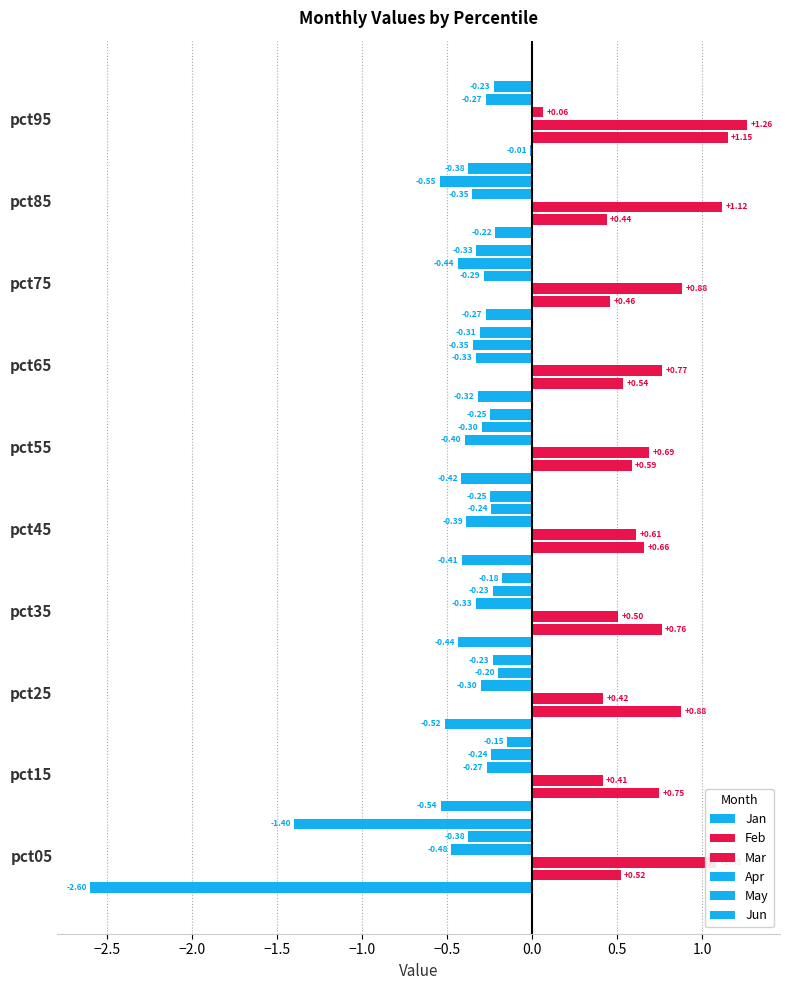

Count the number of data series in this chart.

6